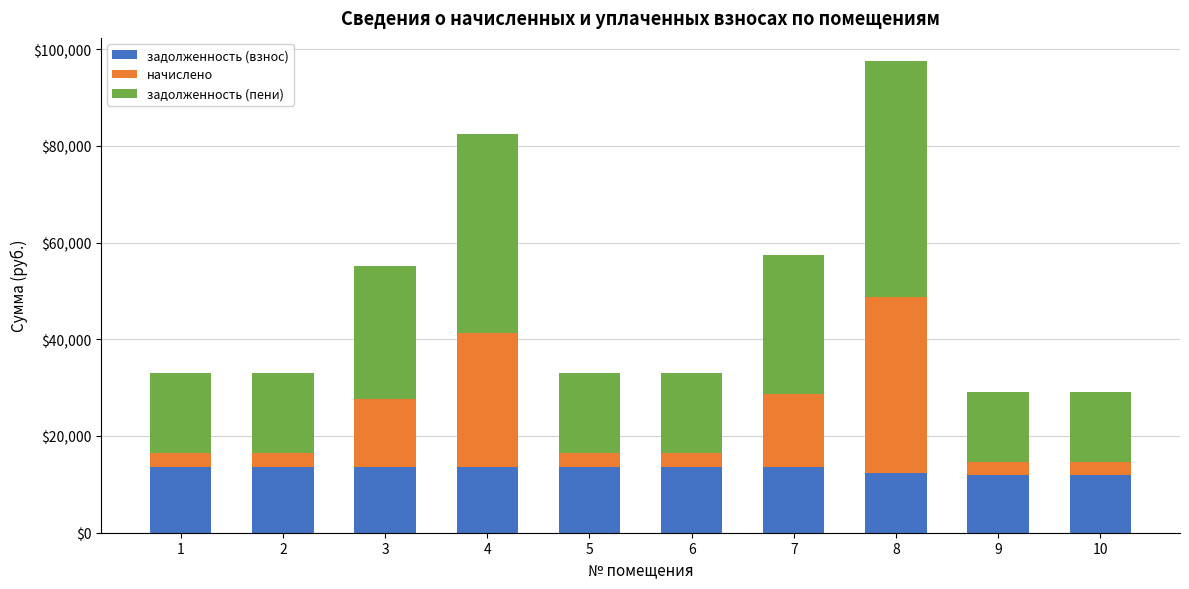

What is the sum of the задолженность (взнос) values at 1 and 9?

25662.4